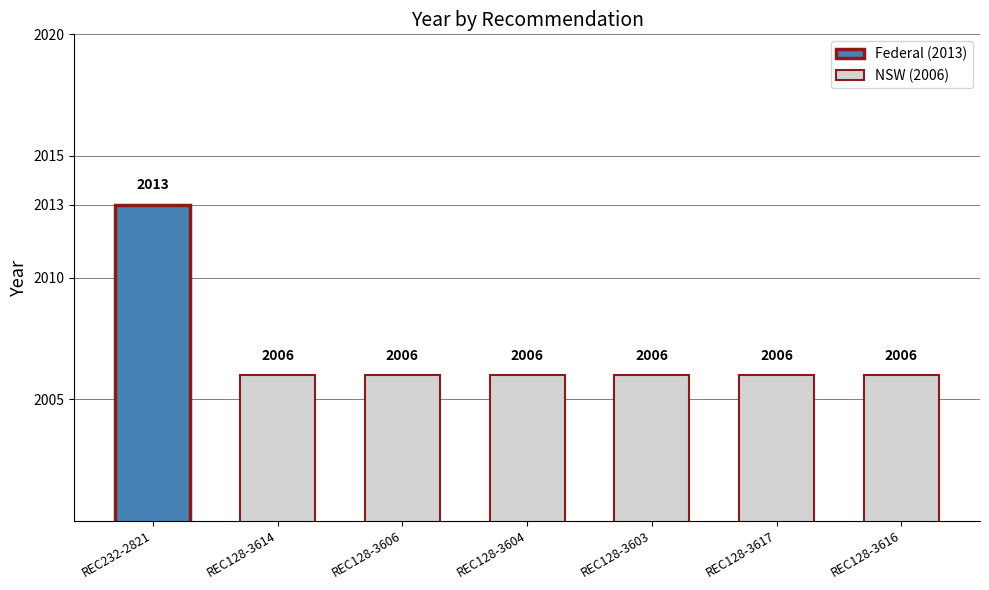

At which category does the chart reach its minimum across all series?

REC128-3614